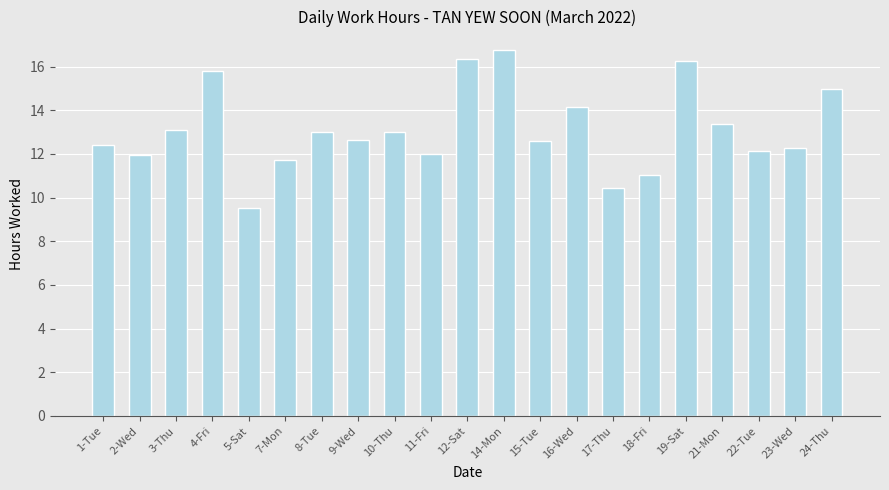

How many distinct data groups are displayed?

1